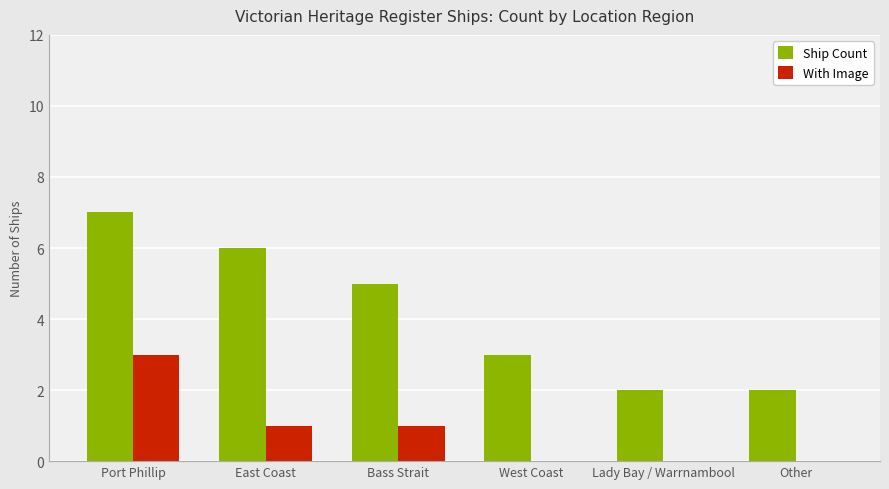

Count the number of categories in the chart.

6